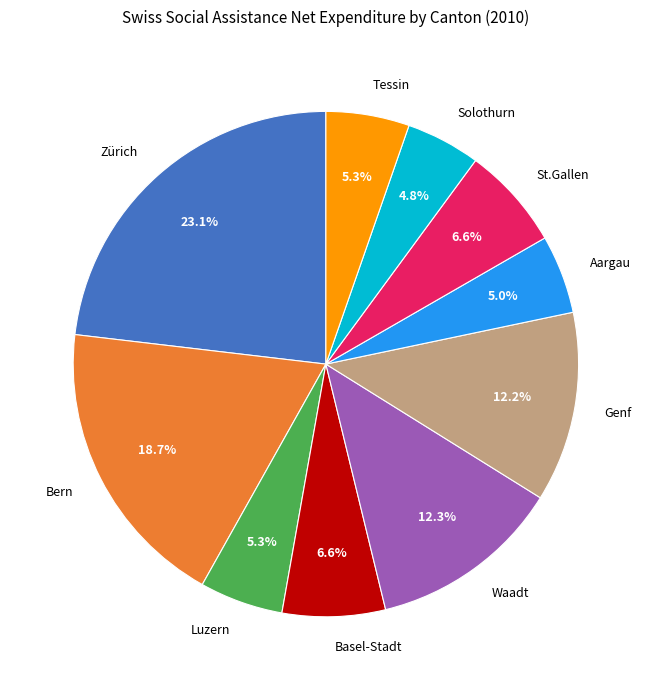

To the nearest percent, what portion does St.Gallen represent?

7%